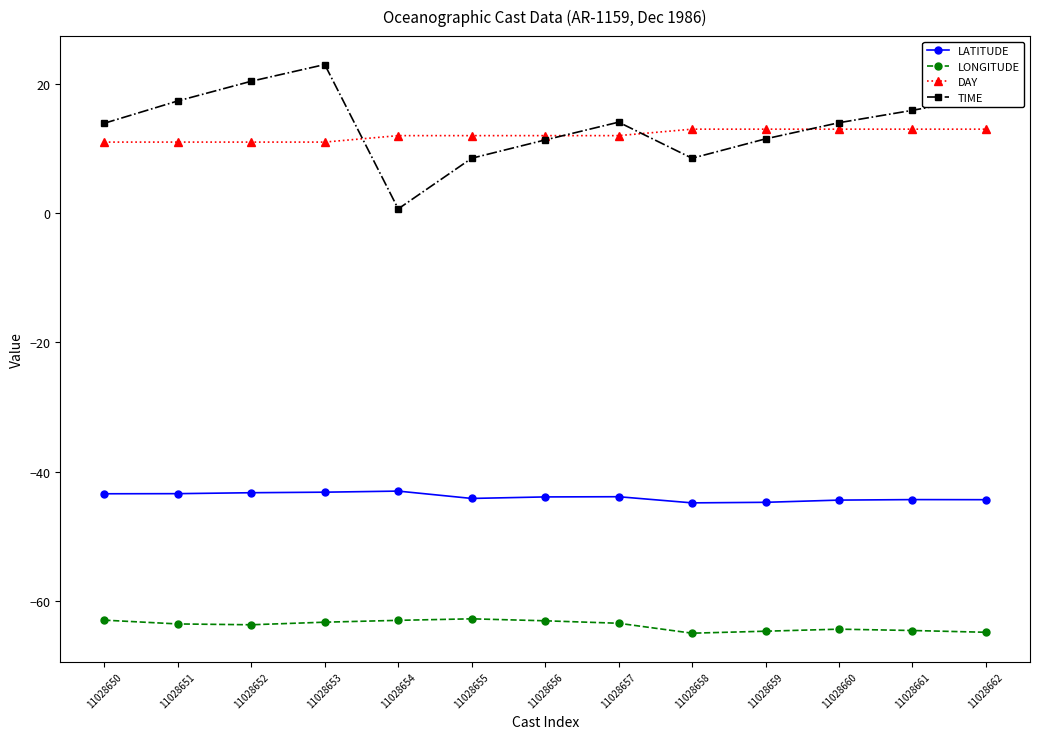

The TIME series shows 28.6 at 11028651. True or false?

False